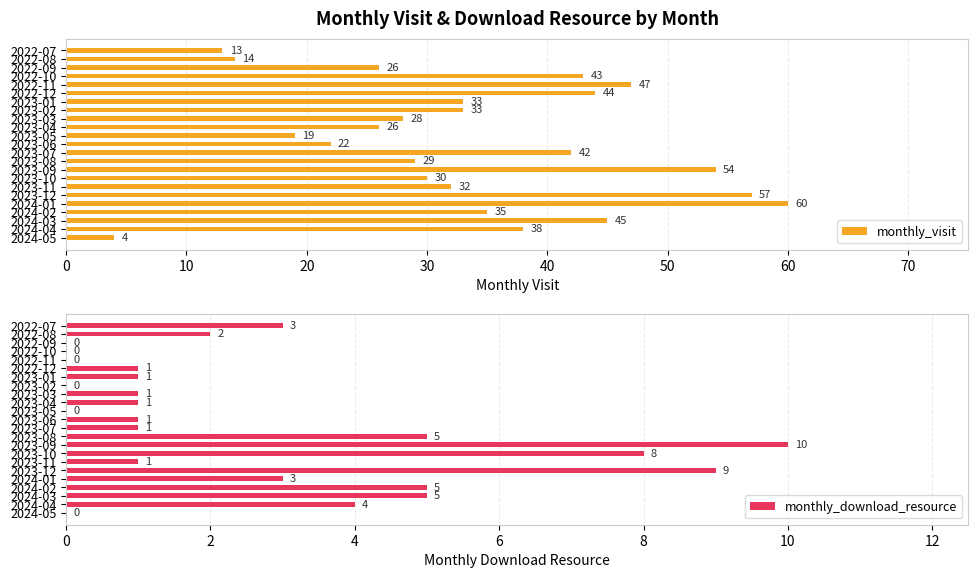

What is the lowest value of the monthly_visit series?

4